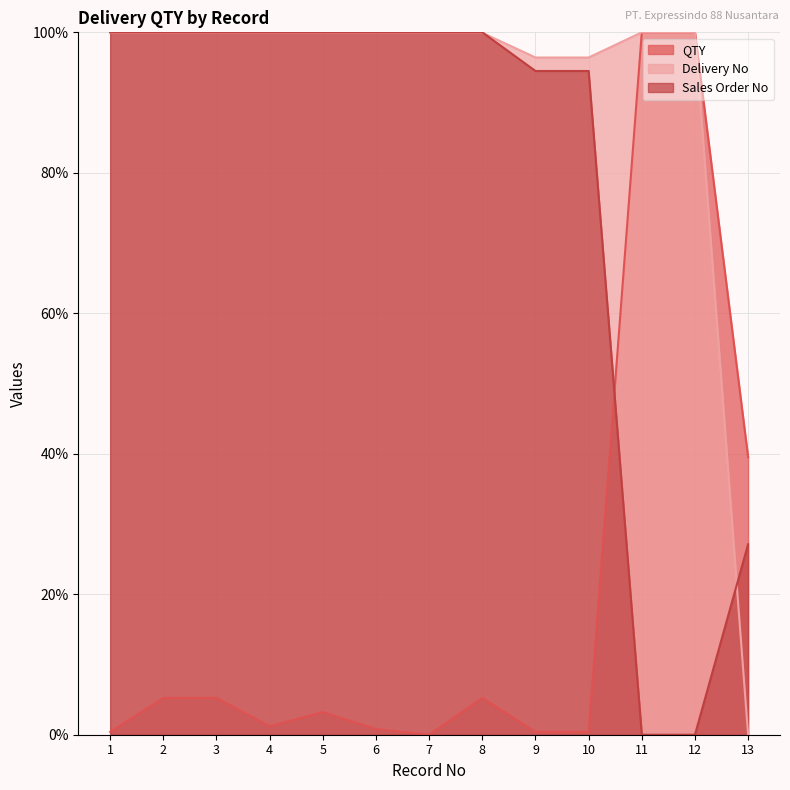

Between 3 and 11, which series saw the biggest shift?

Sales Order No